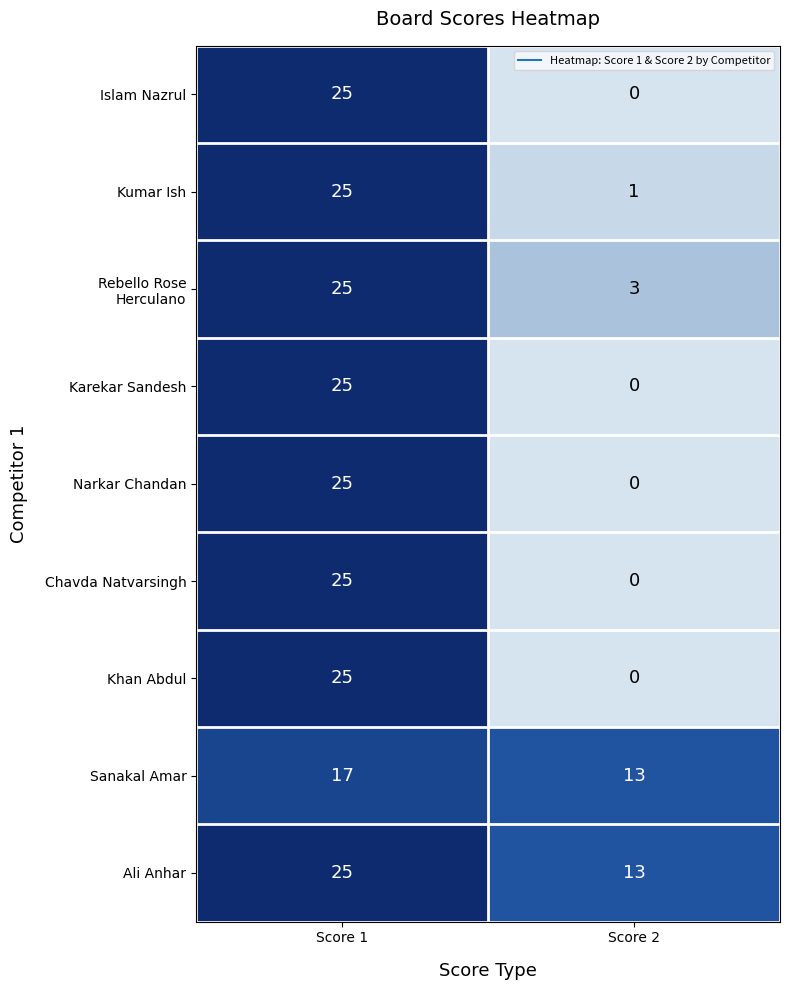

What is the approximate value of Narkar Chandan at Score 1, to the nearest 5?

25